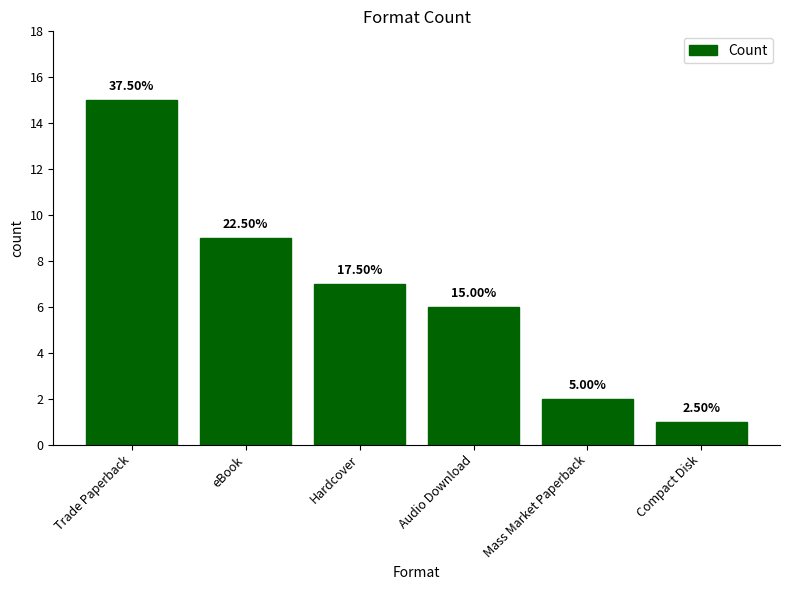

How many bars are there in total?

6